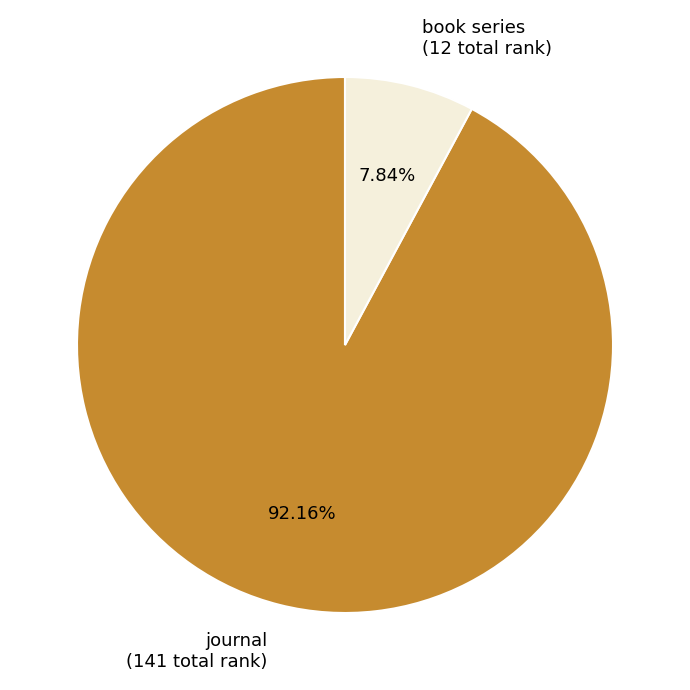

How many slices are in this pie chart?

2